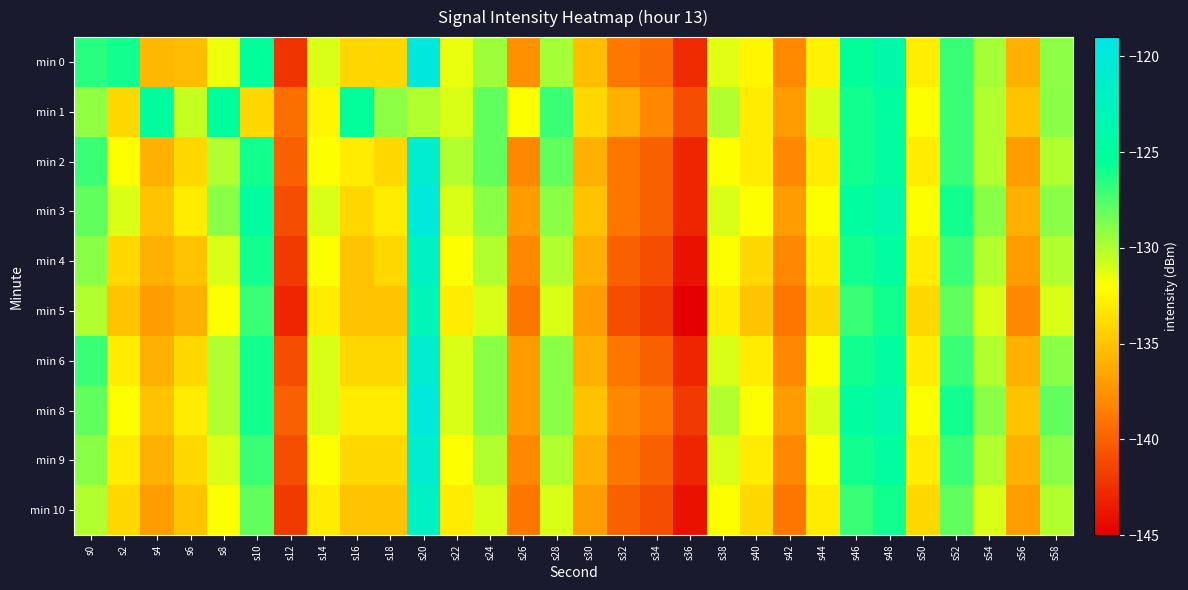

Which category has the highest value across all series?

s20